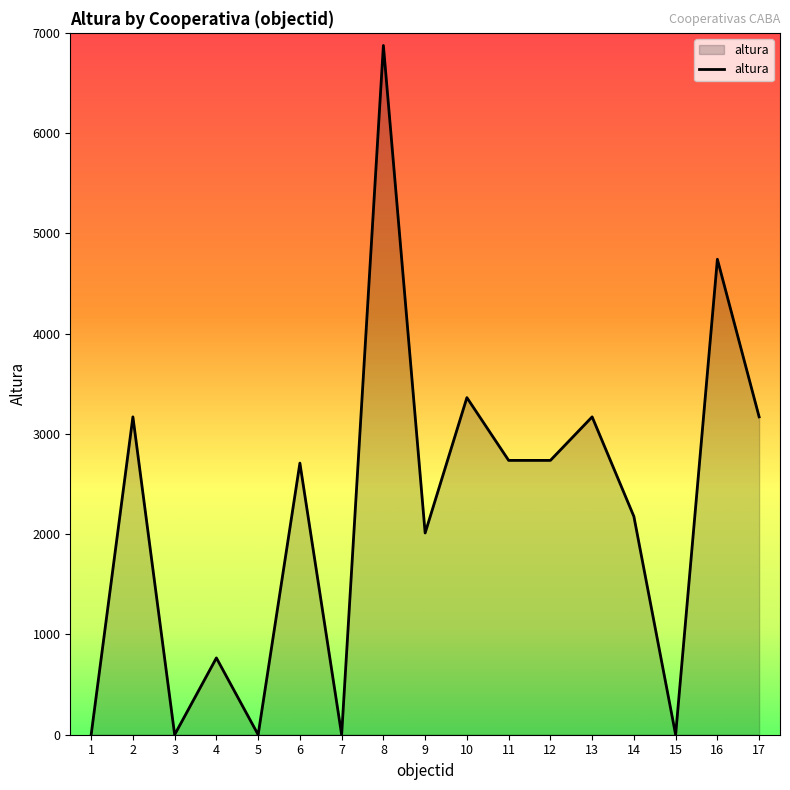

Is it true that the value at 11 is 1538?

False